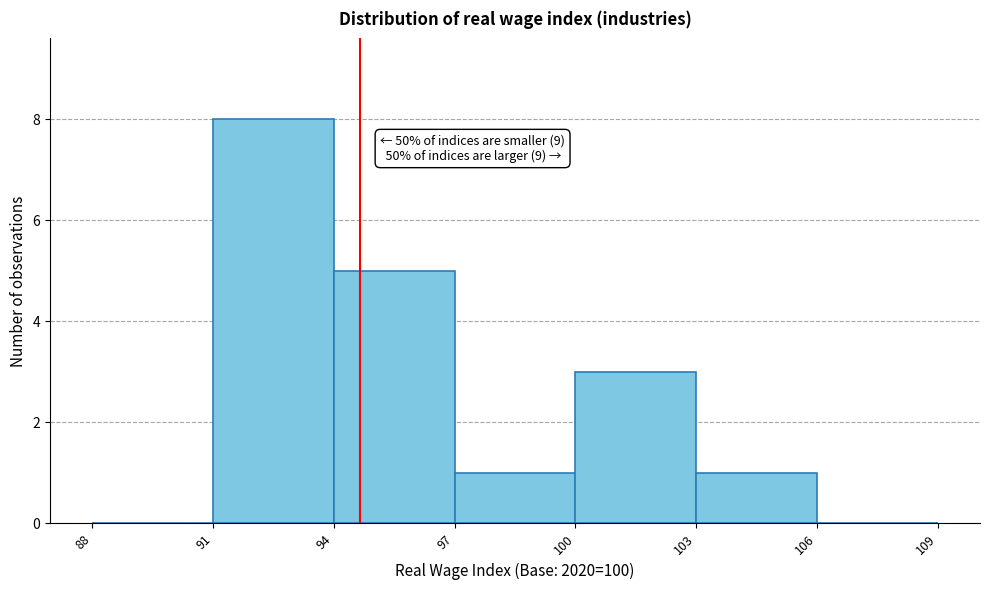

Which range on the x-axis has the tallest bar?

91 to 94